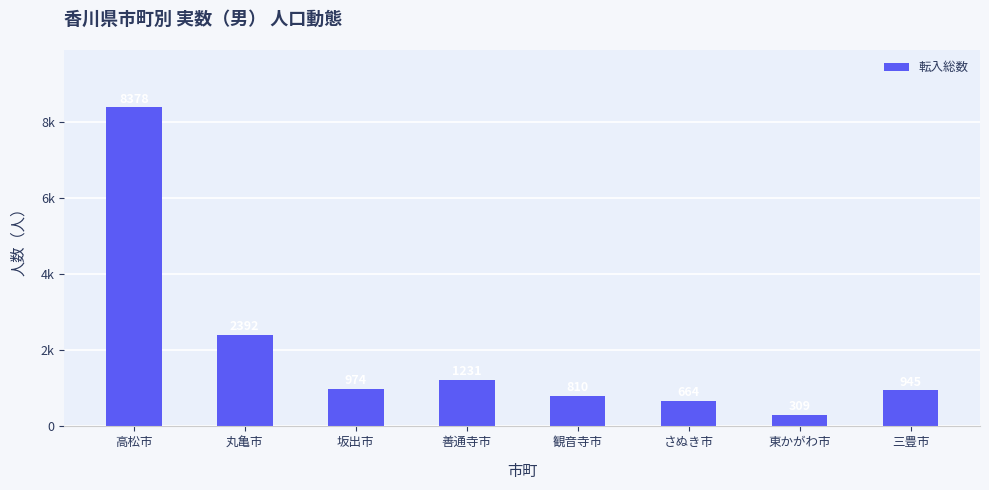

What is the label of the 4th bar from the right?

観音寺市